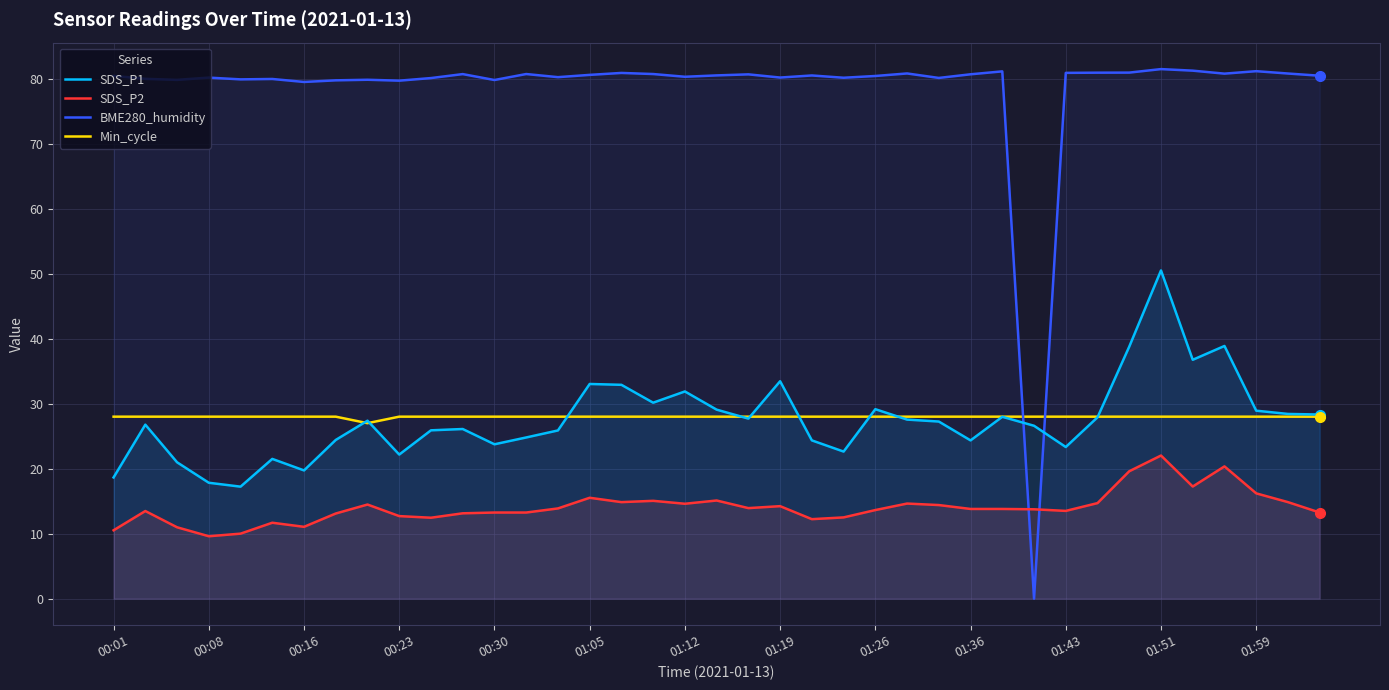

True or false: SDS_P2 has more than 0 points higher than both neighbors.

True